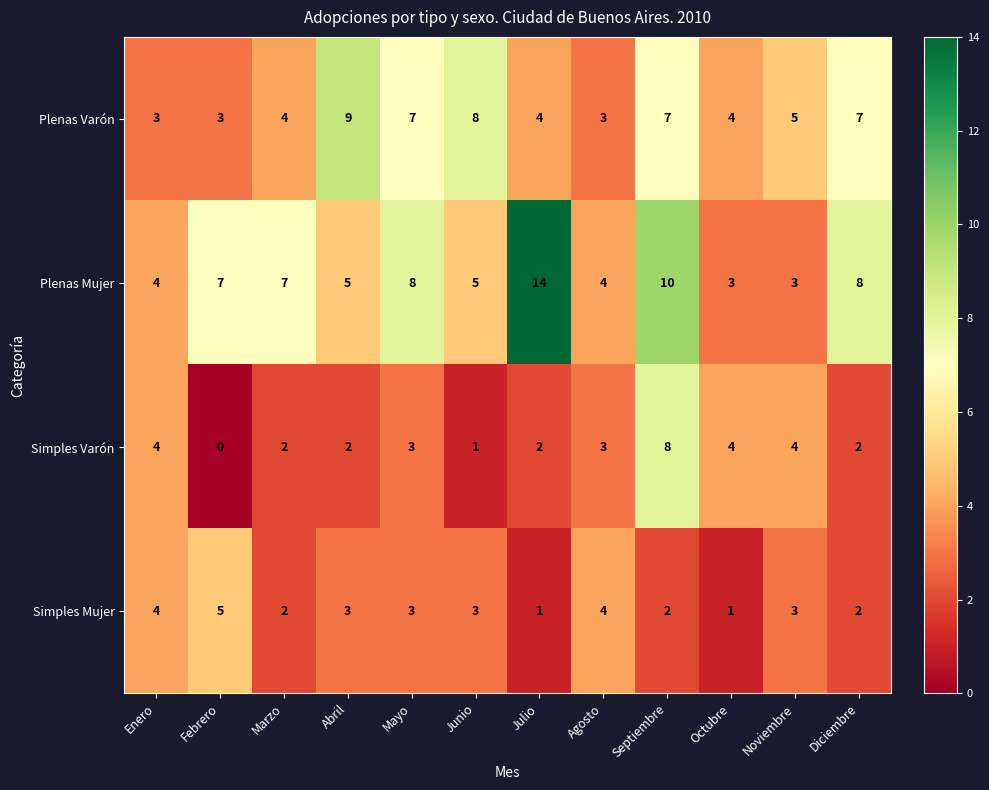

Which series has the largest total across all categories?

Plenas Mujer